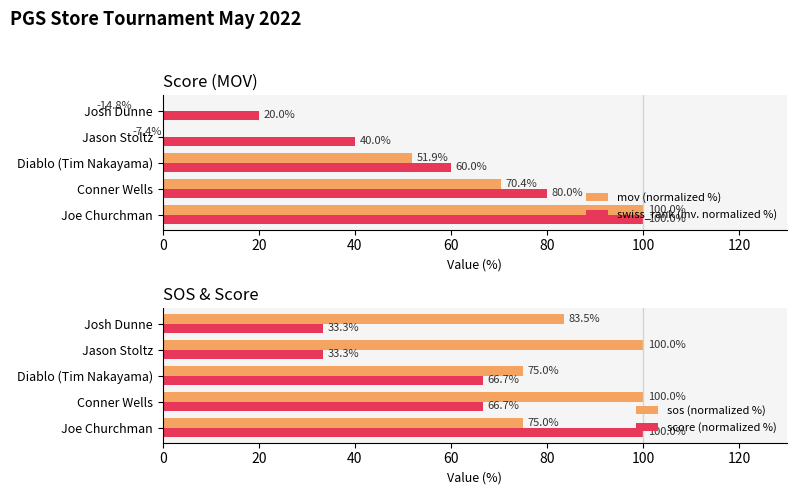

How many values in the mov (normalized %) series exceed 51?

3